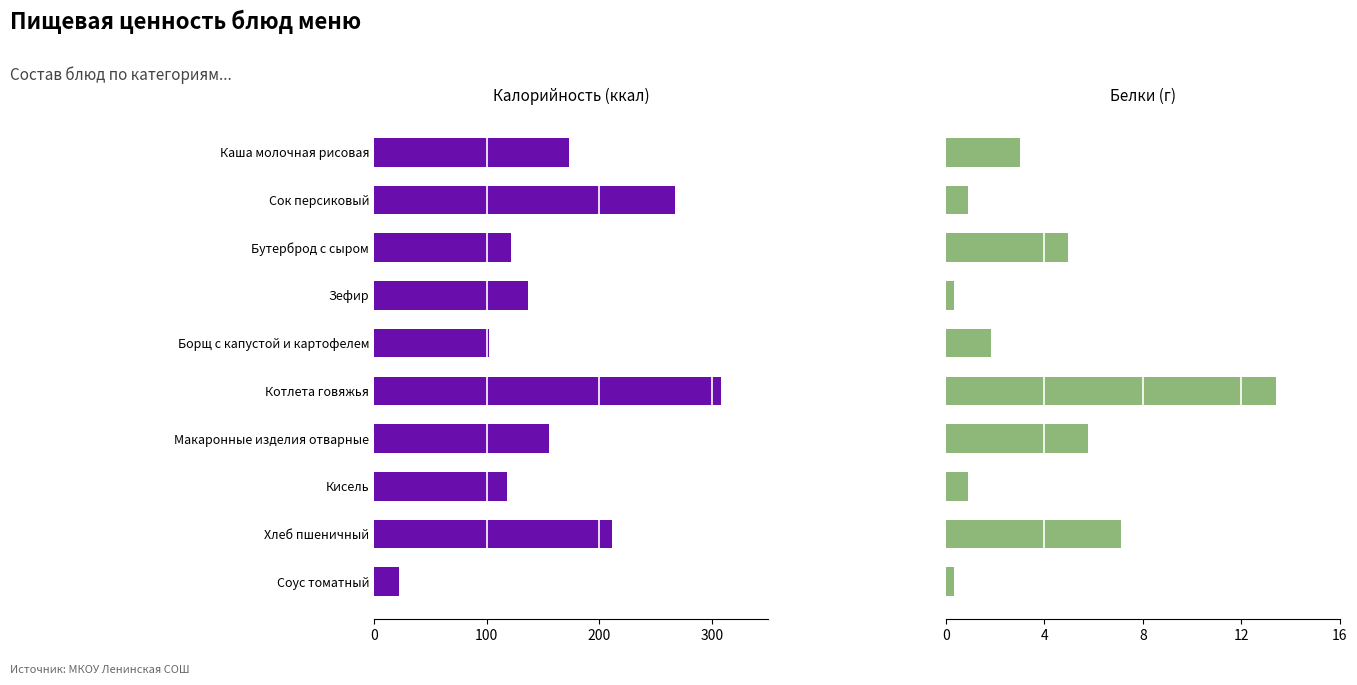

How many data points in Белки are less than 3?

5